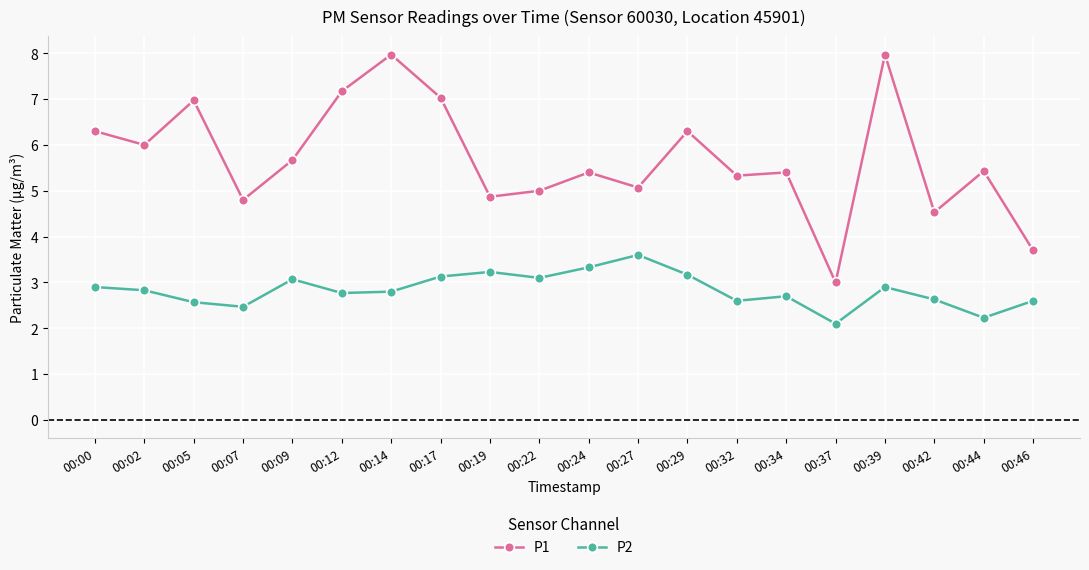

At which category does P1 reach its first local valley?

00:02